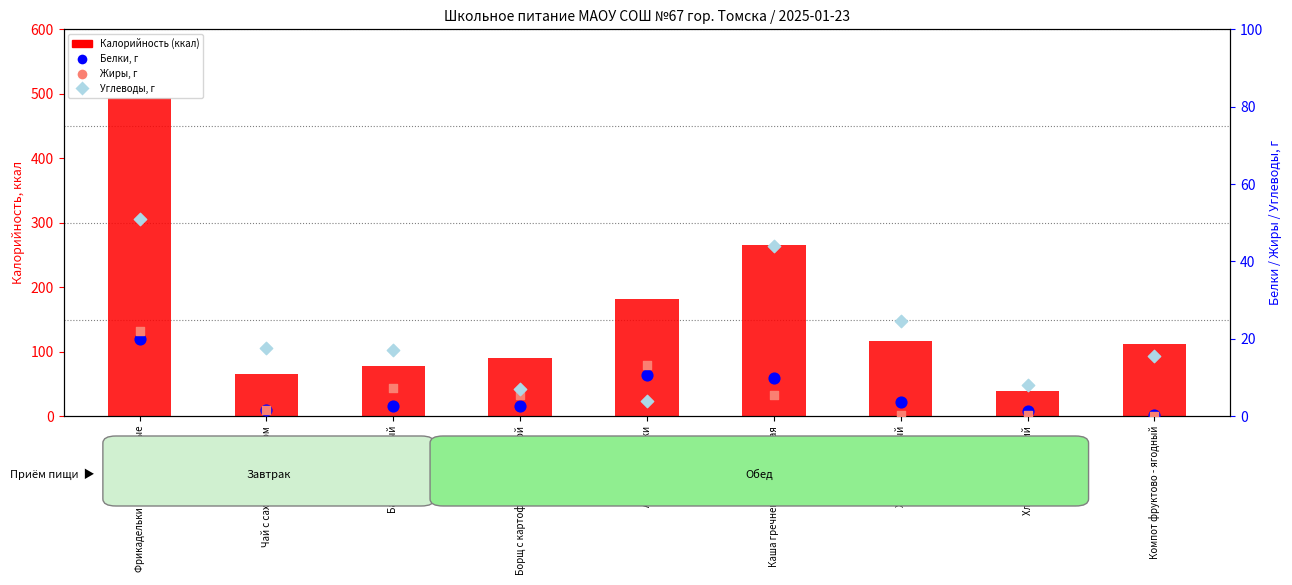

Which series contains the highest Y value?

Калорийность (ккал)